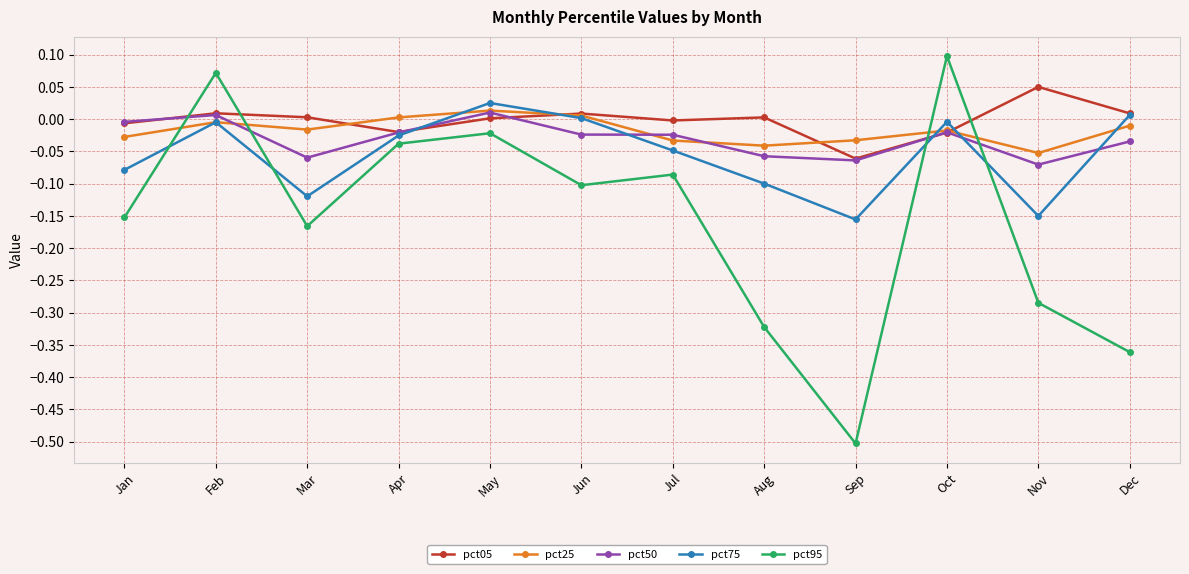

How many categories are shown in the chart?

12